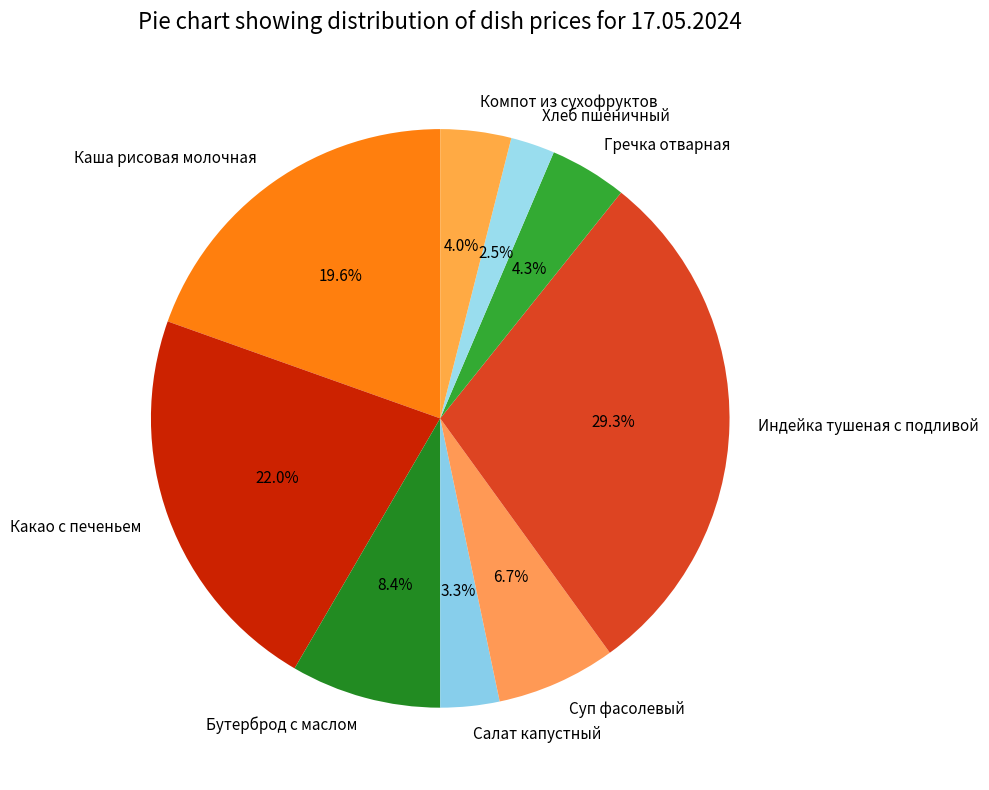

Which has a higher value, Бутерброд с маслом or Суп фасолевый?

Бутерброд с маслом